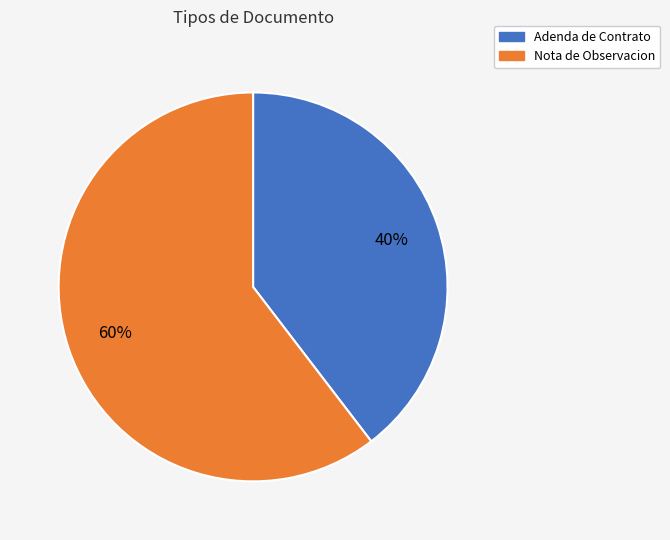

To the nearest percent, what is the combined percentage of Nota de Observacion and Adenda de Contrato?

100%